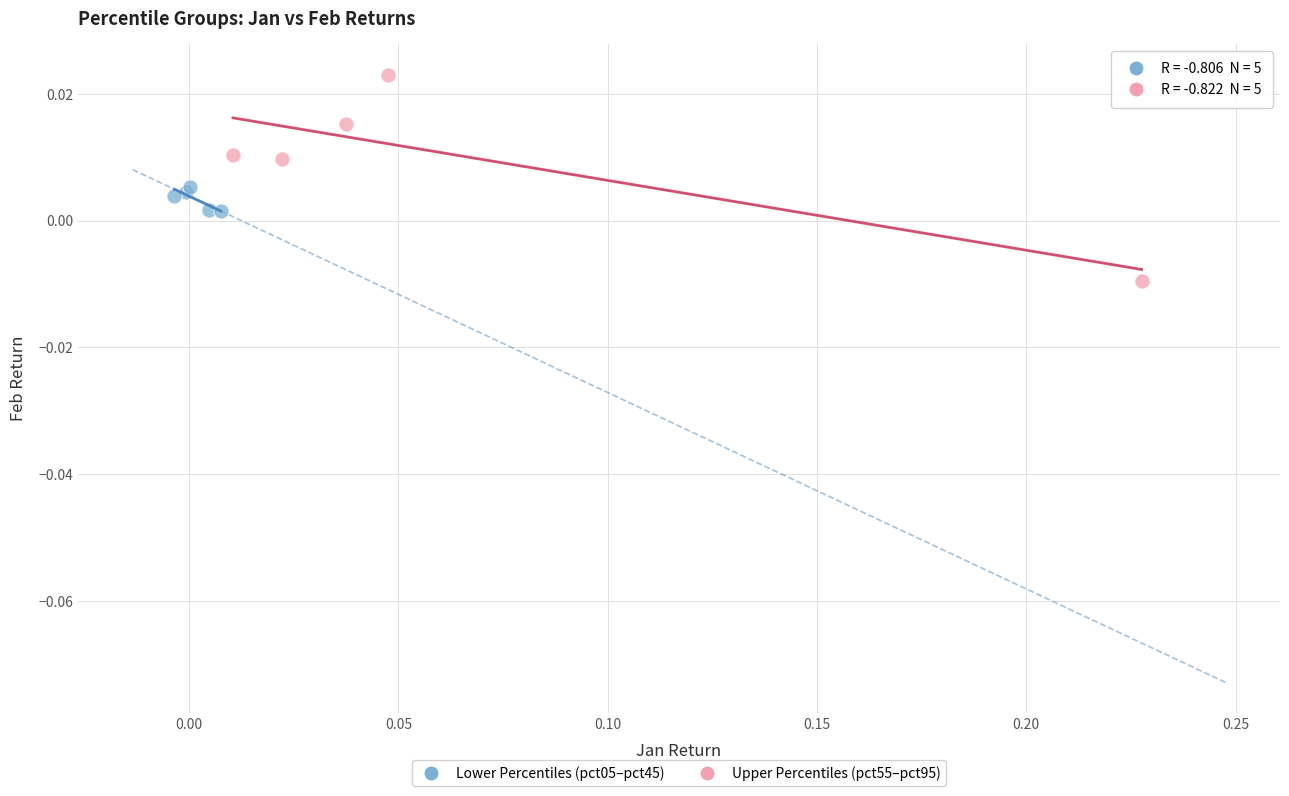

Which series reaches the maximum Y coordinate?

Upper Percentiles (pct55–pct95)